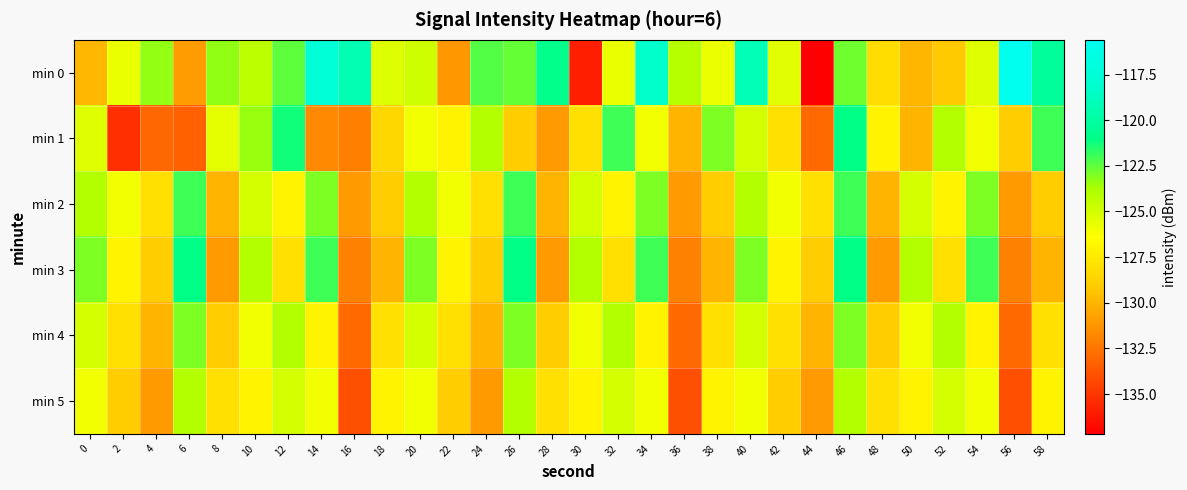

List the series in order of their peak value, highest first.

min 0, min 1, min 3, min 2, min 4, min 5